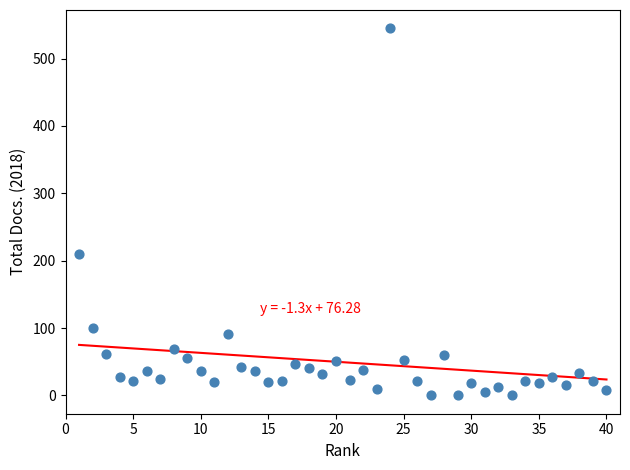

What is the range of X values (max minus min)?

39